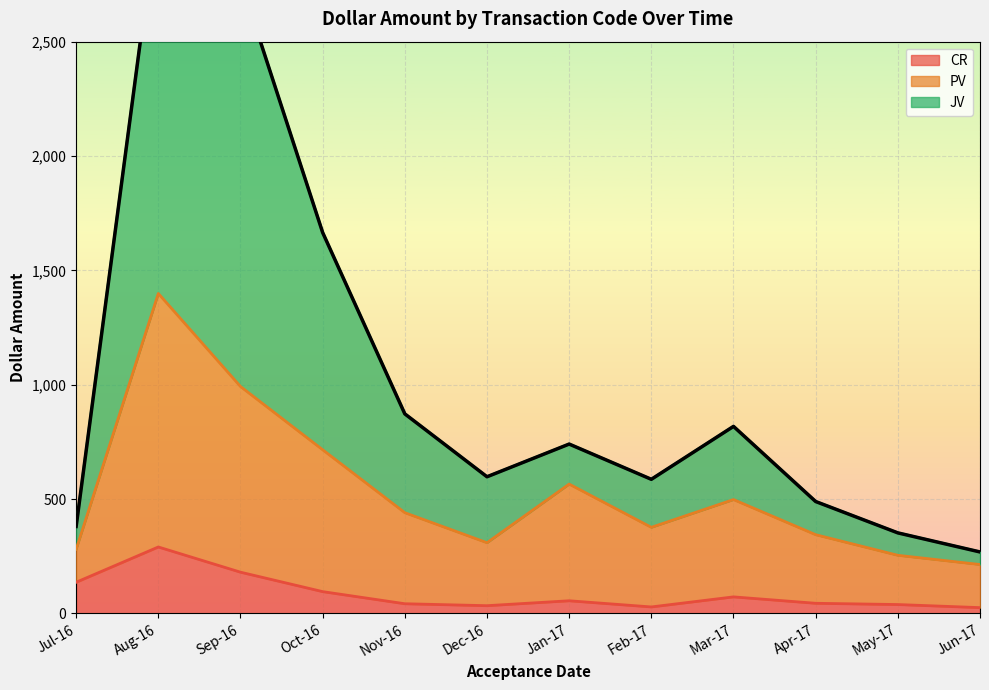

True or false: CR has more than 1 points higher than both neighbors.

True